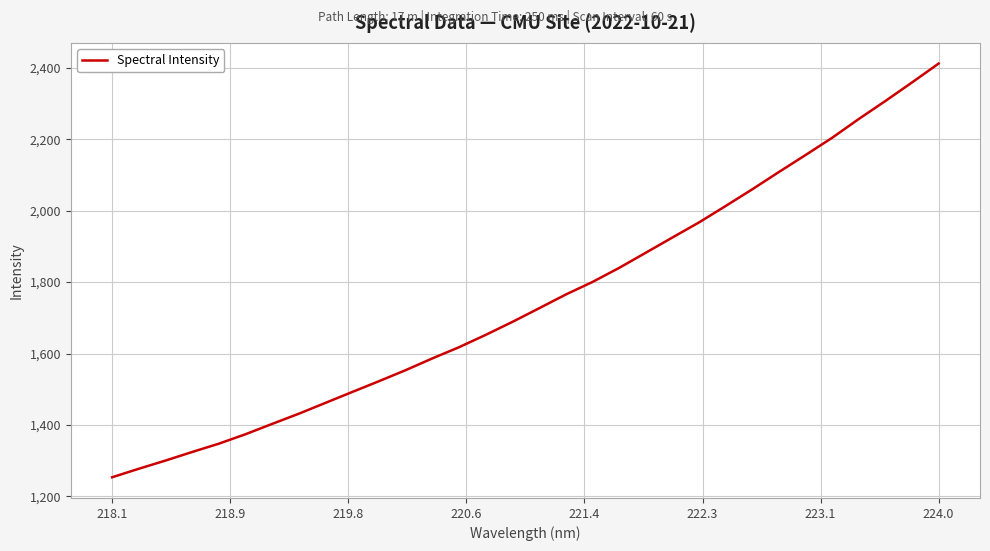

What is the difference between the maximum and minimum values?

1159.4